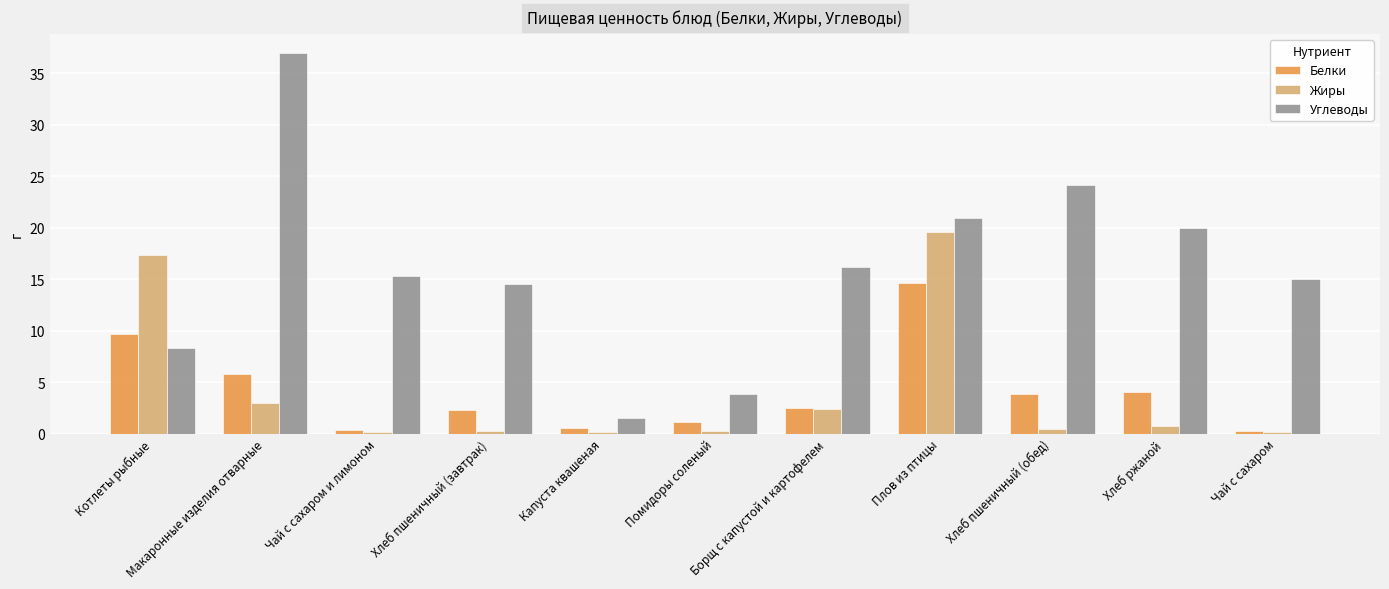

At which category does the chart reach its peak across all series?

Макаронные изделия отварные